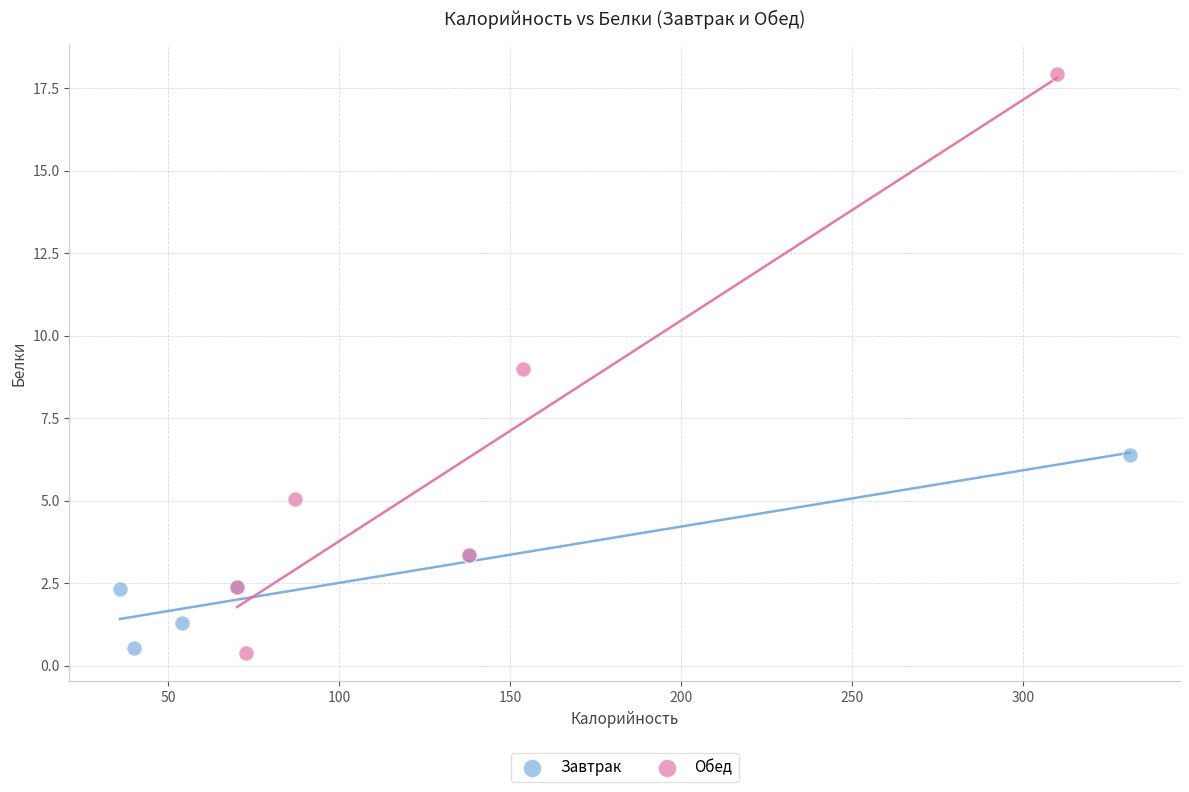

Which series has the largest Y range (max minus min)?

Обед